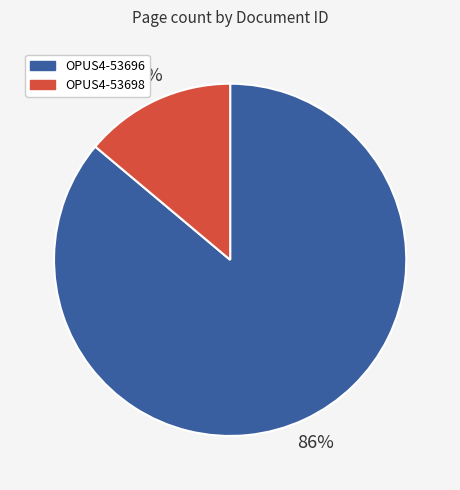

Do OPUS4-53698 and OPUS4-53696 together represent more than half of the pie?

Yes